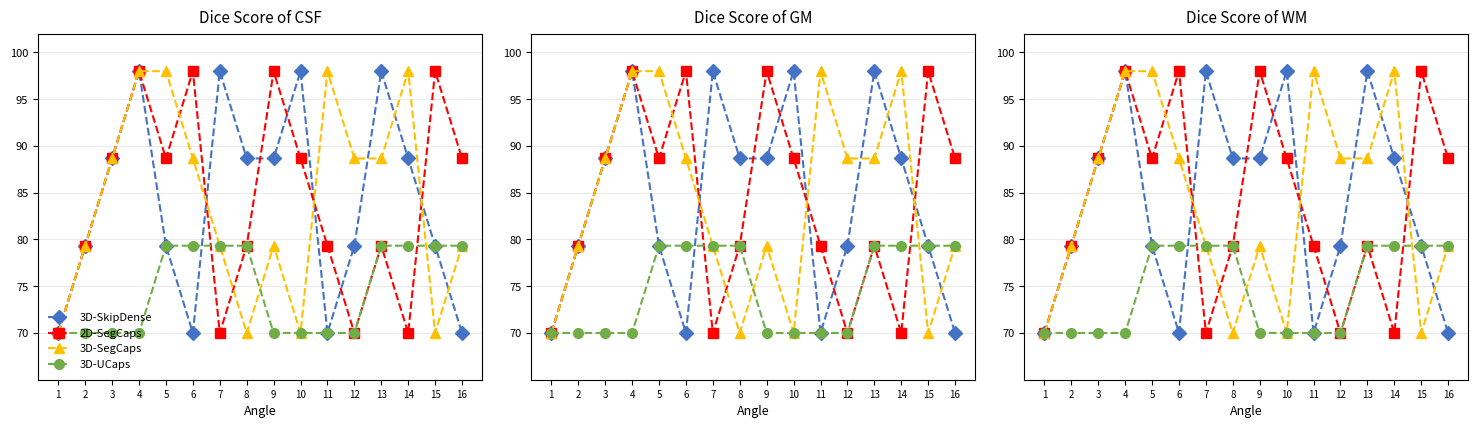

Between 14 and 11, which is larger?

14